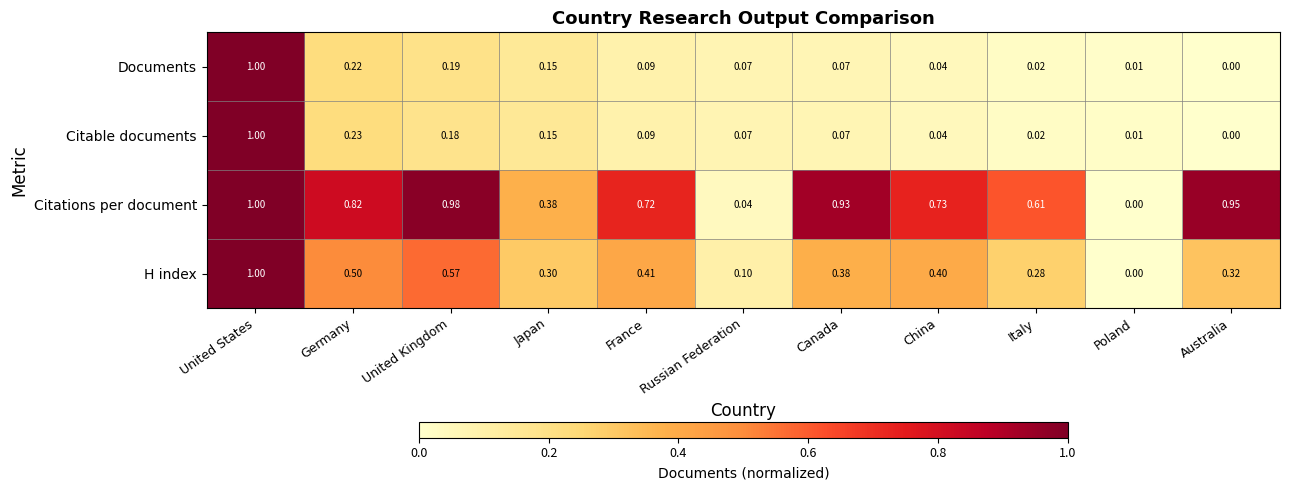

Which label corresponds to the largest value in the chart?

United States